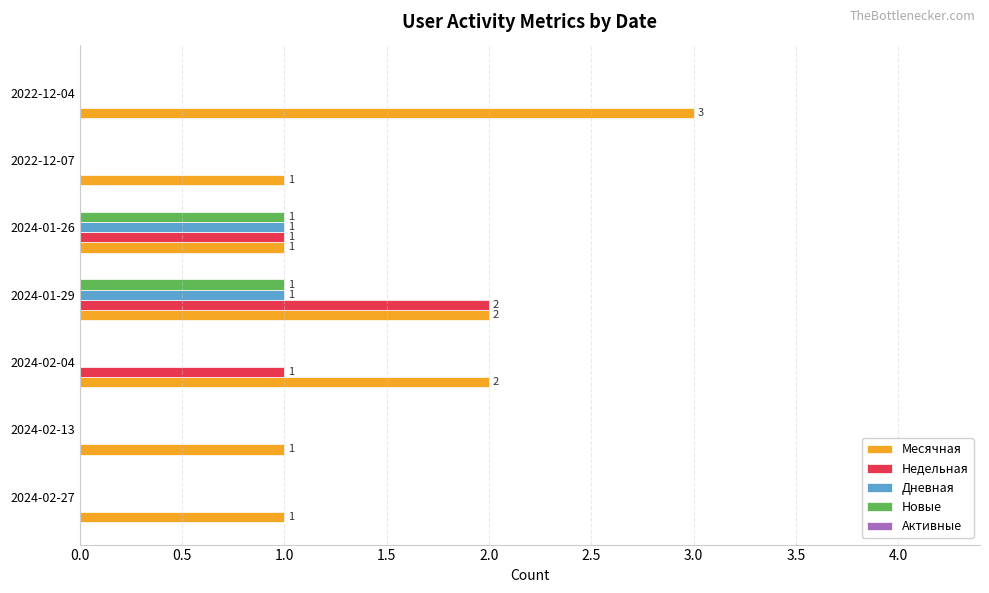

What is the sum of all Недельная values?

4